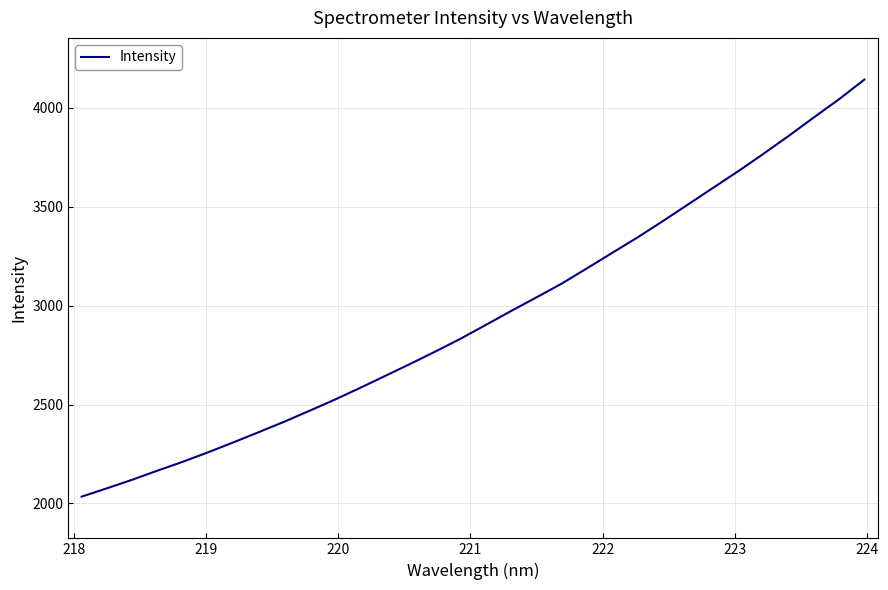

What is the minimum value shown in the chart?

2034.0